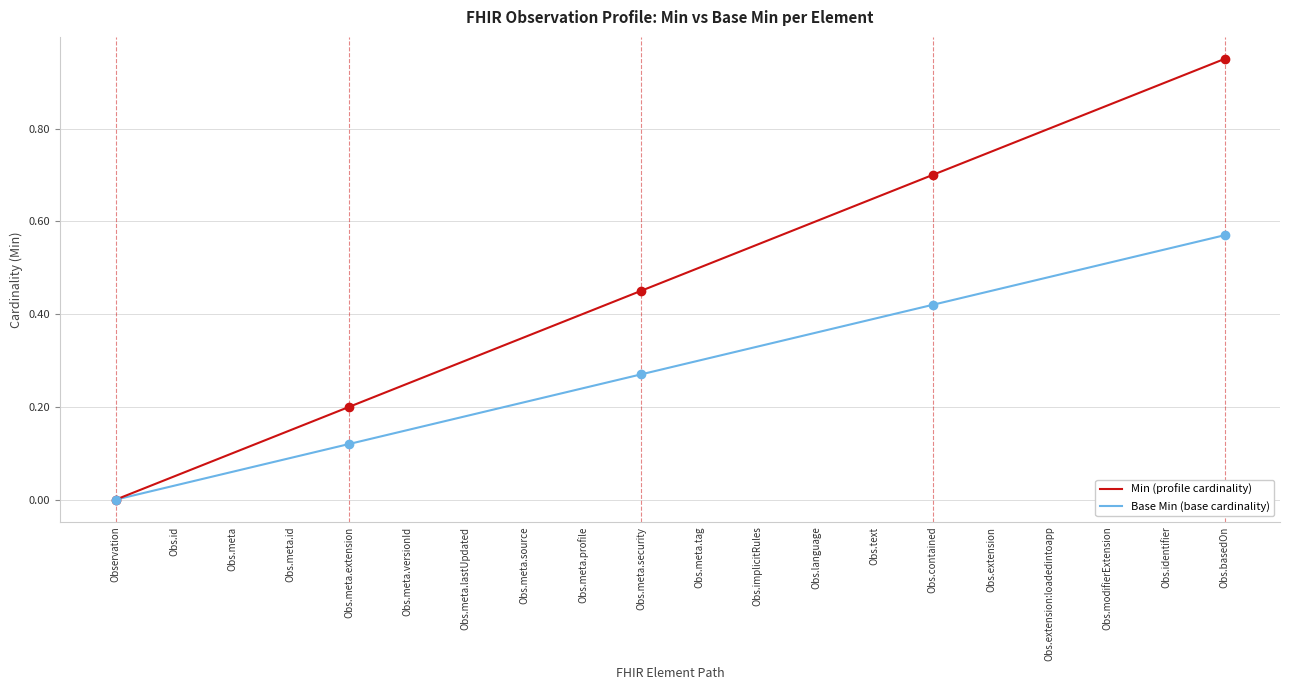

Which category has the highest value in the Min (profile cardinality) series?

Obs.basedOn